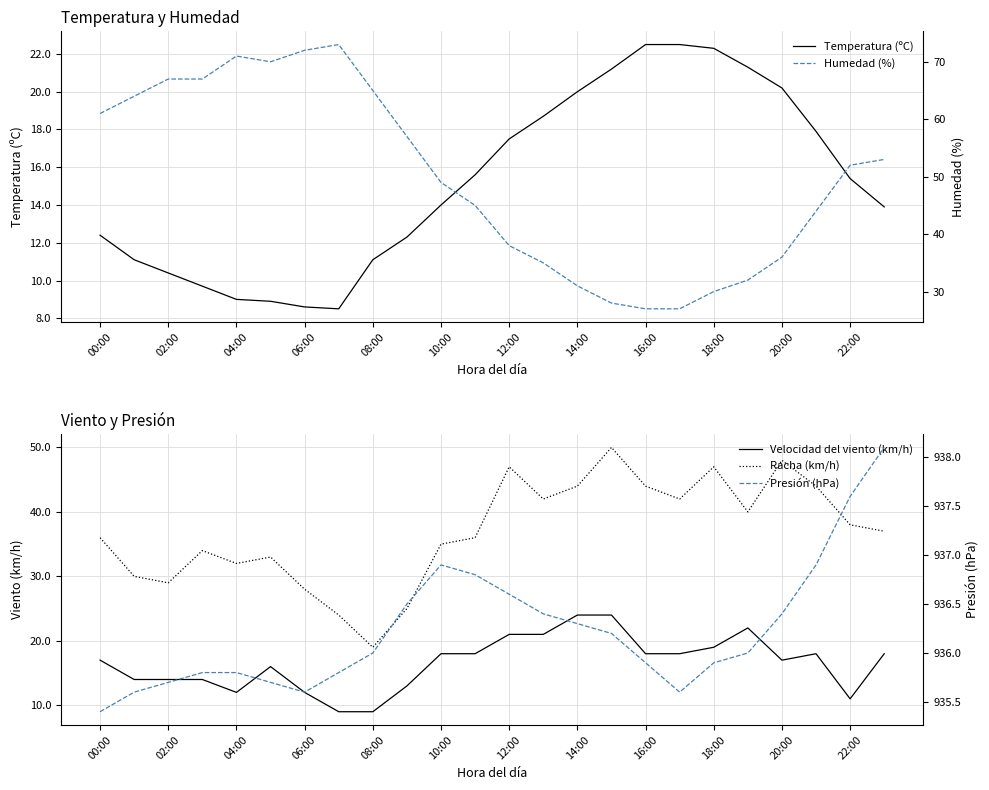

The value of Temperatura (ºC) at 22:00 is 24.3. True or false?

False